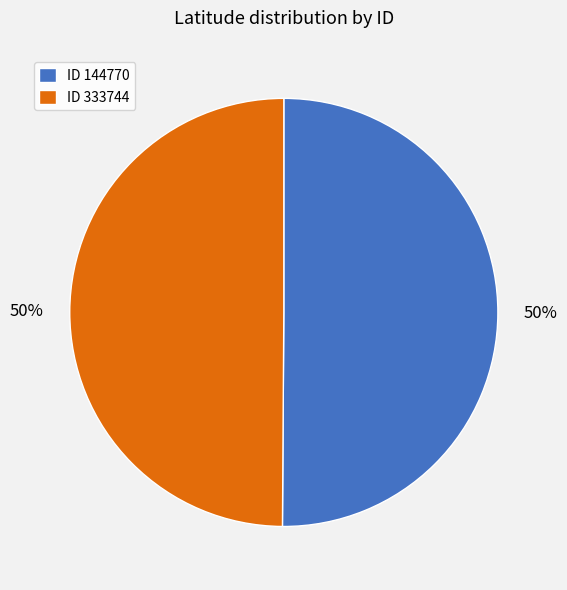

The ID 333744 slice represents 37% of the pie. True or false?

False